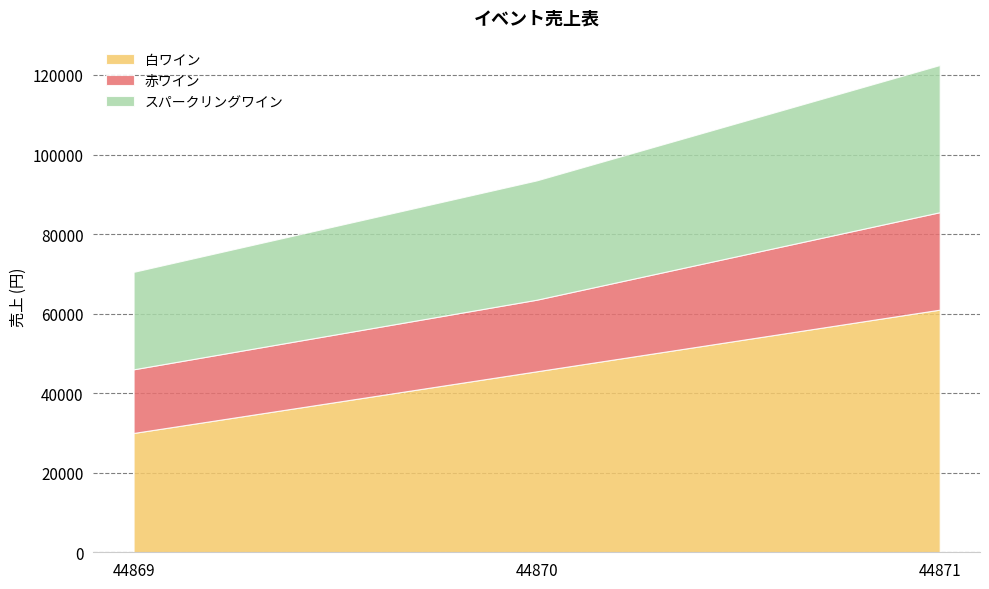

What is the sum of all スパークリングワイン values?

91500